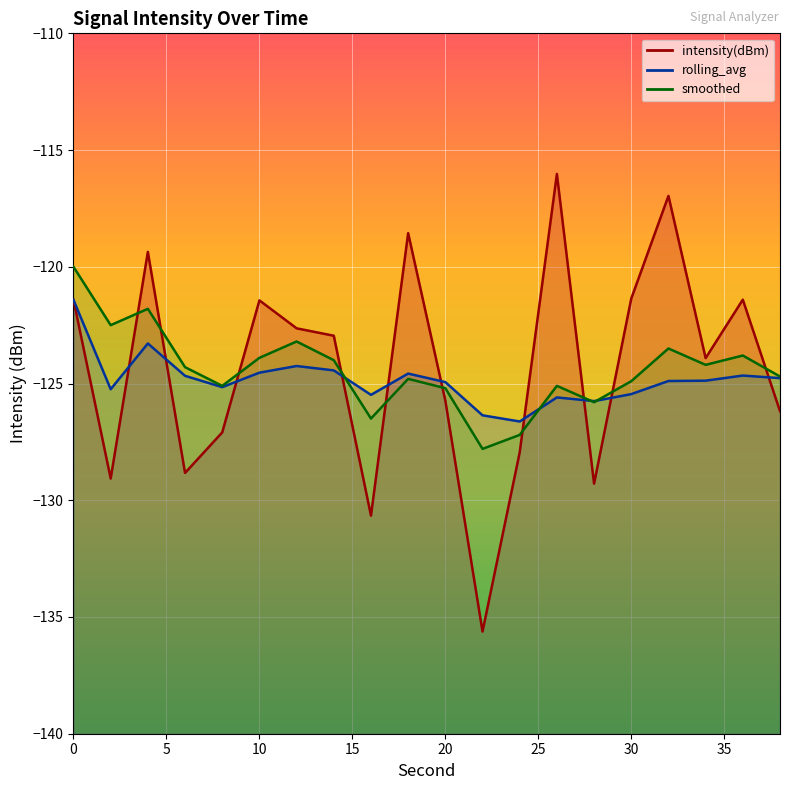

List the series in order of their overall mean, lowest first.

rolling_avg, smoothed, intensity(dBm)